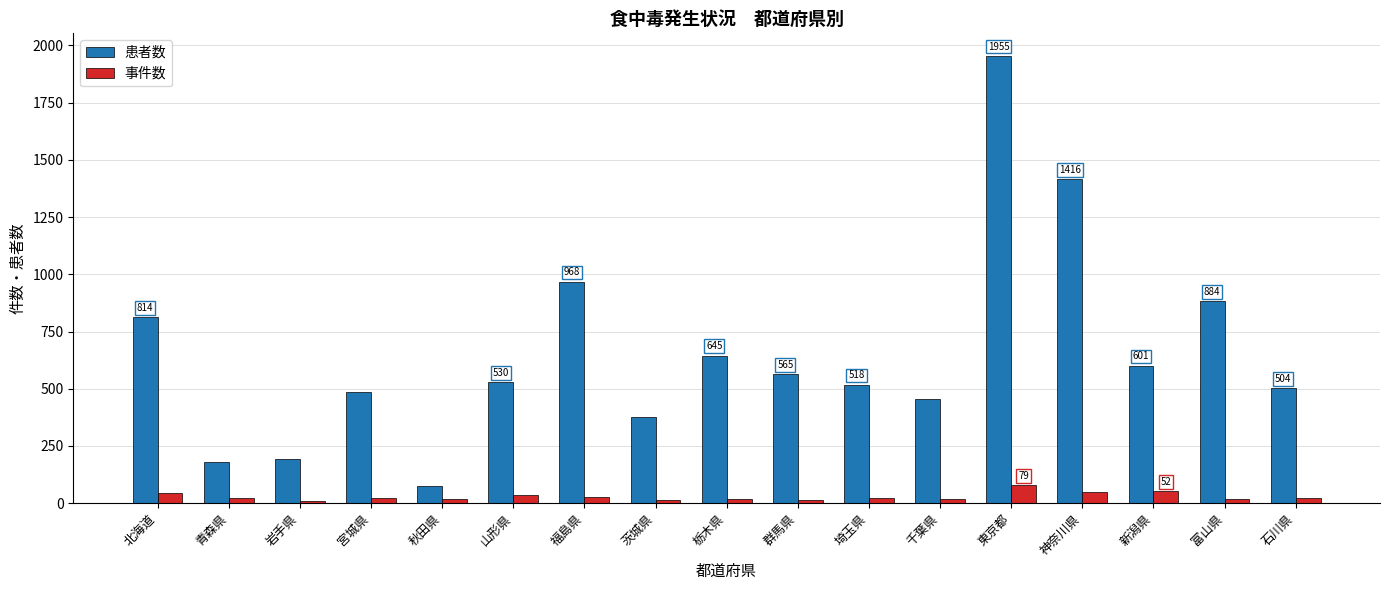

How many bars are there in each group?

2